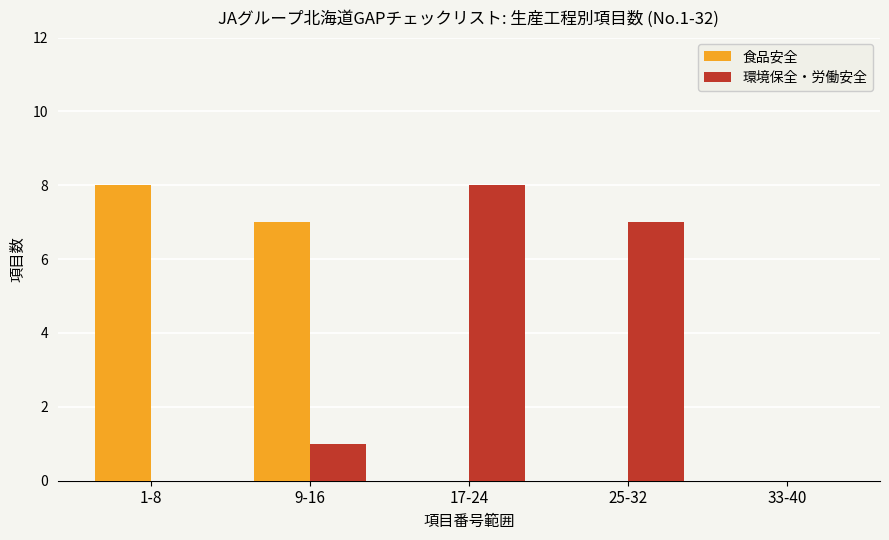

How many groups of bars are there?

5